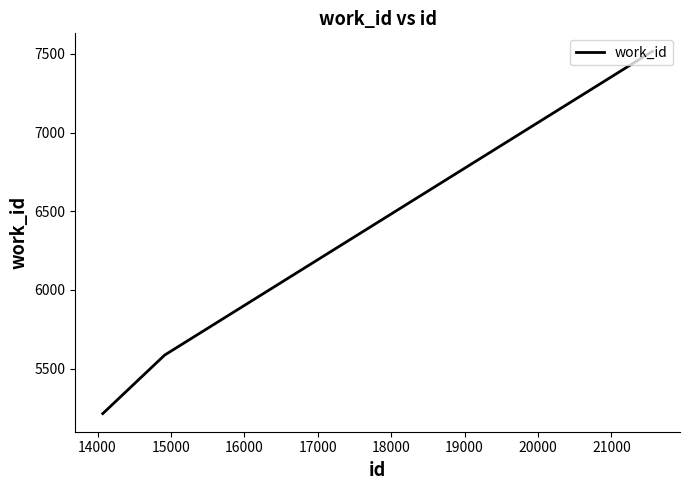

What is the difference between the second highest and second lowest values?

1930